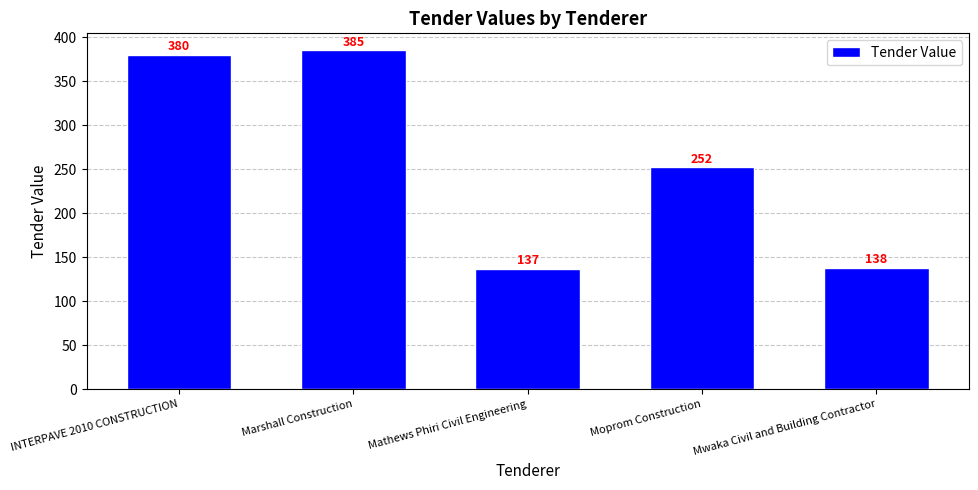

What is the label of the 1st bar from the left?

INTERPAVE 2010 CONSTRUCTION